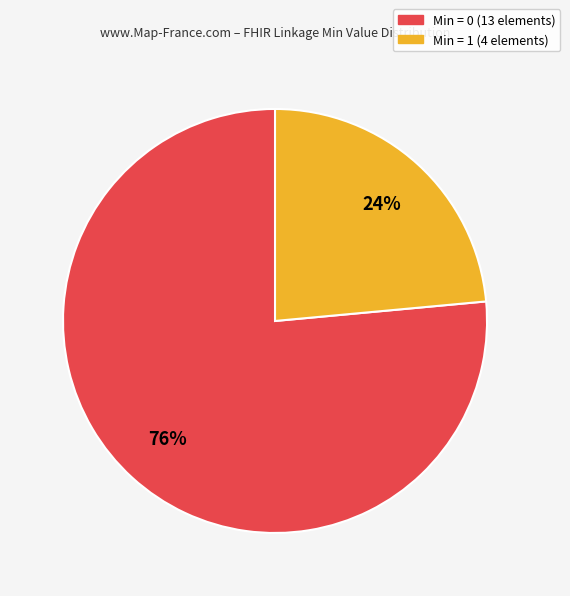

How many slices are in this pie chart?

2